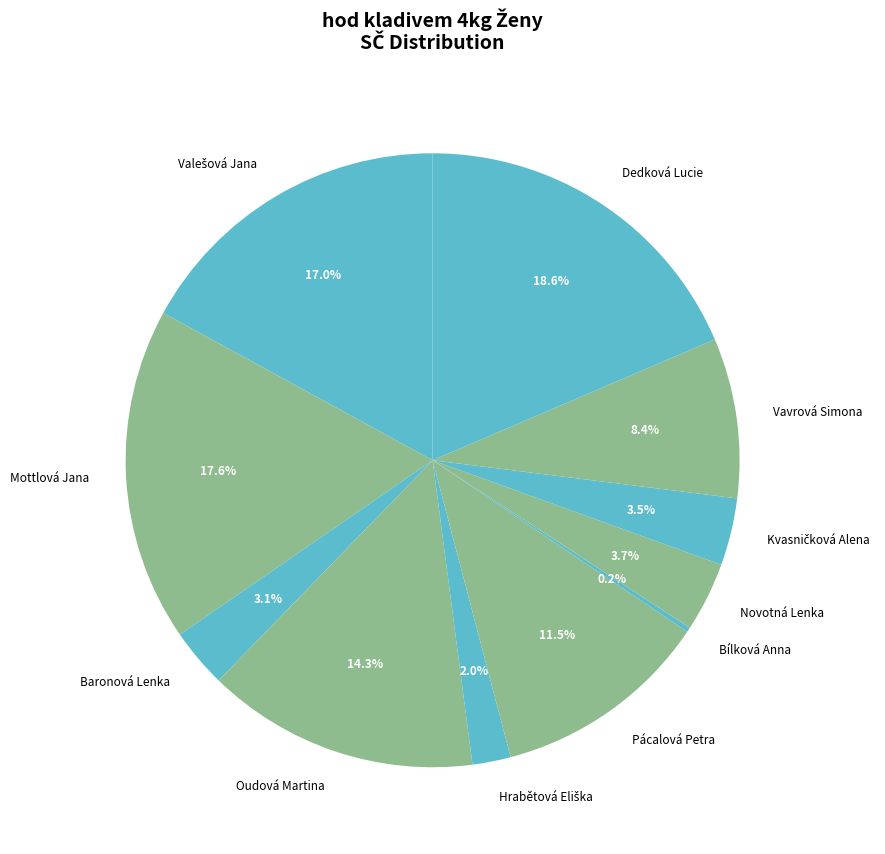

What percentage is NOT represented by Vavrová Simona?

91.6%